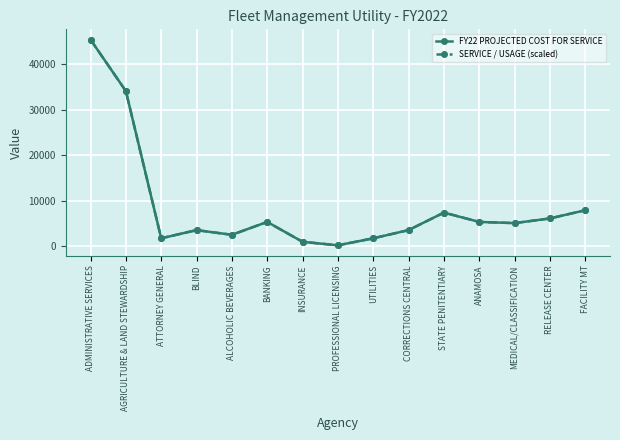

What are all the series names shown in the legend?

FY22 PROJECTED COST FOR SERVICE, SERVICE / USAGE (scaled)